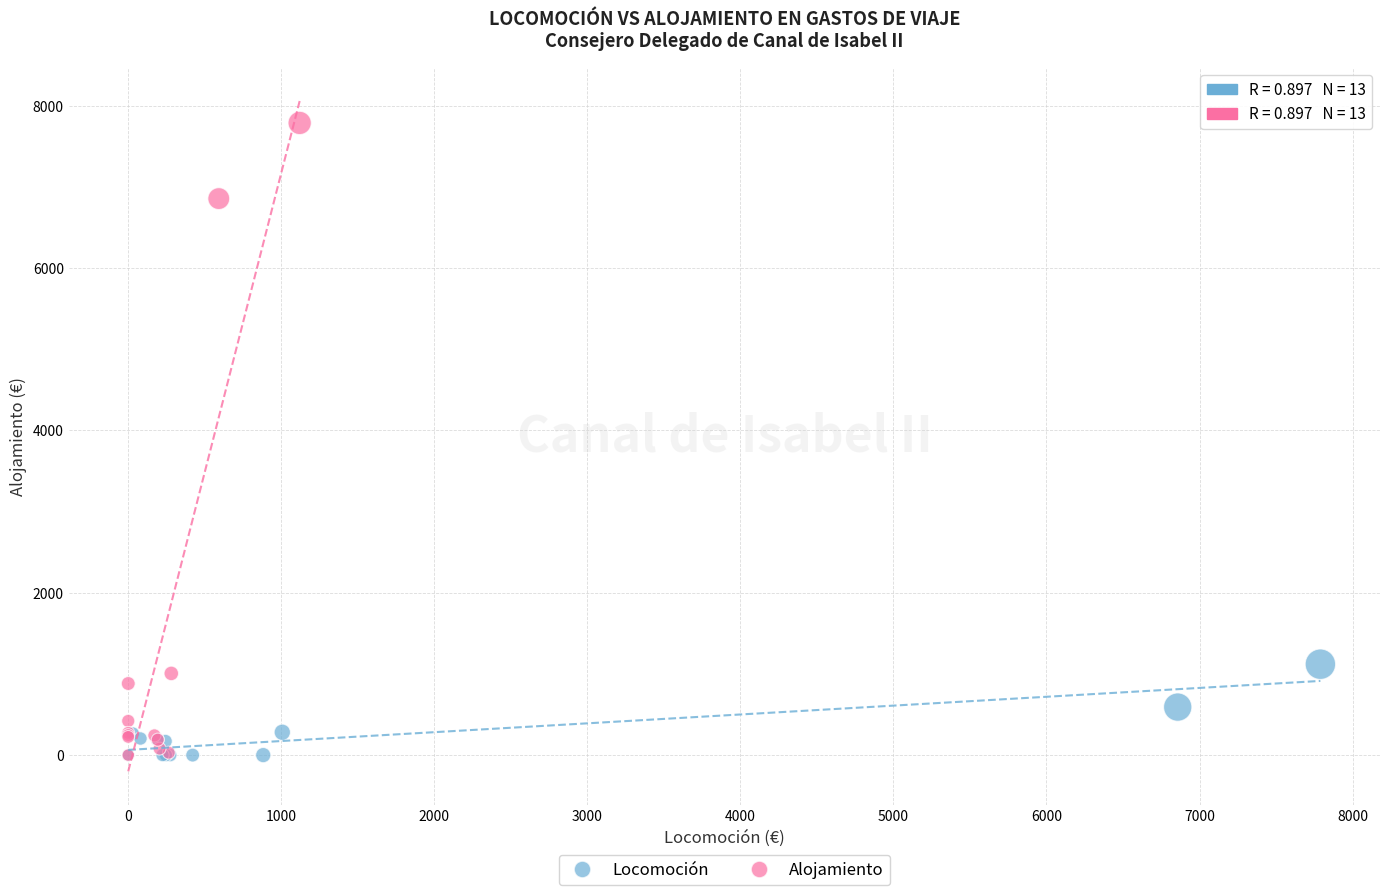

Which series reaches the maximum Y coordinate?

Alojamiento